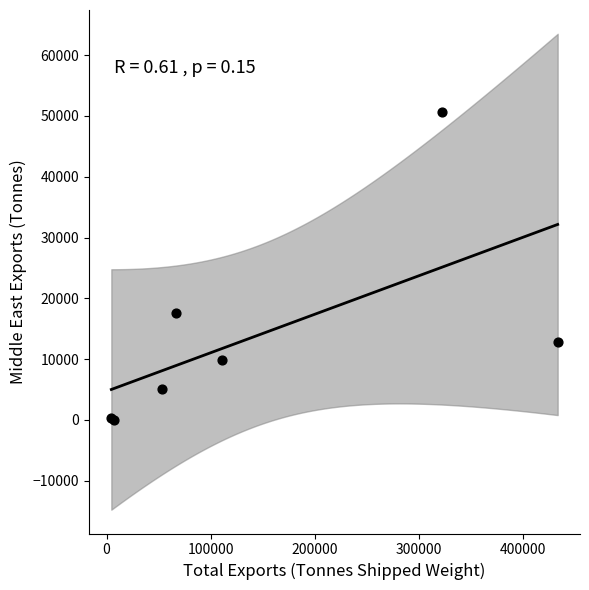

What Y value in the scatter plot is closest to 25310?

17534